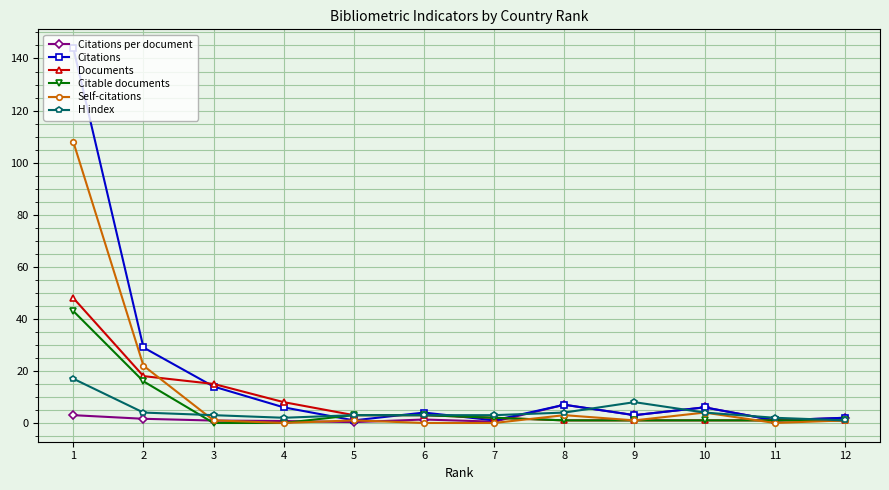

After their last crossing, which series has the higher values: Citable documents or Citations?

Citations